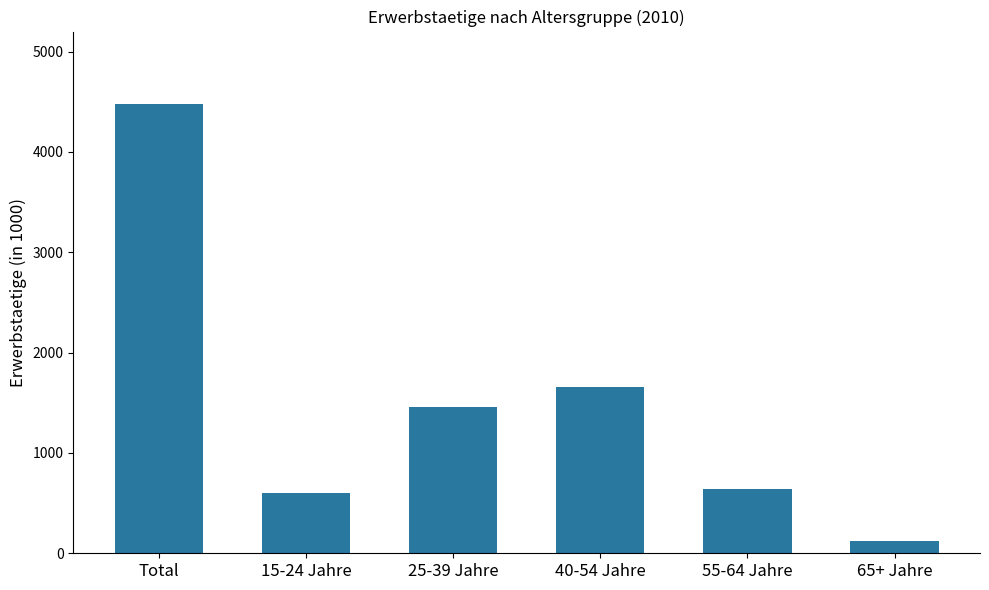

The chart shows a value of 603.2 at 15-24 Jahre. True or false?

True